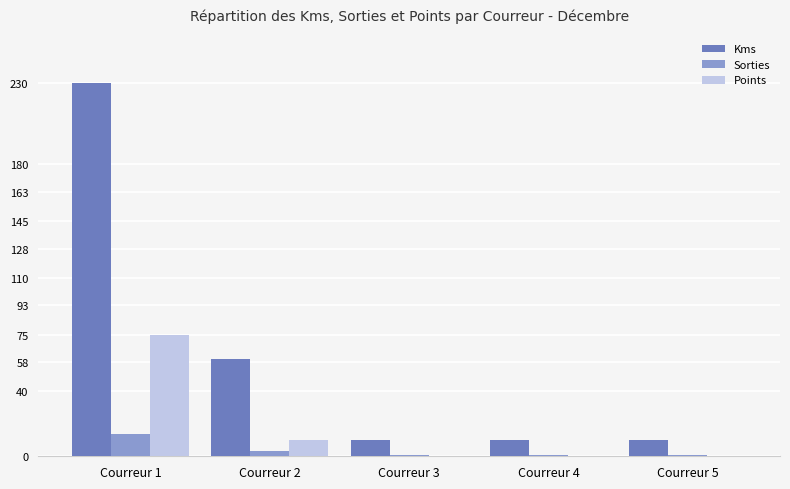

How many Points values are between 0 and 10?

4